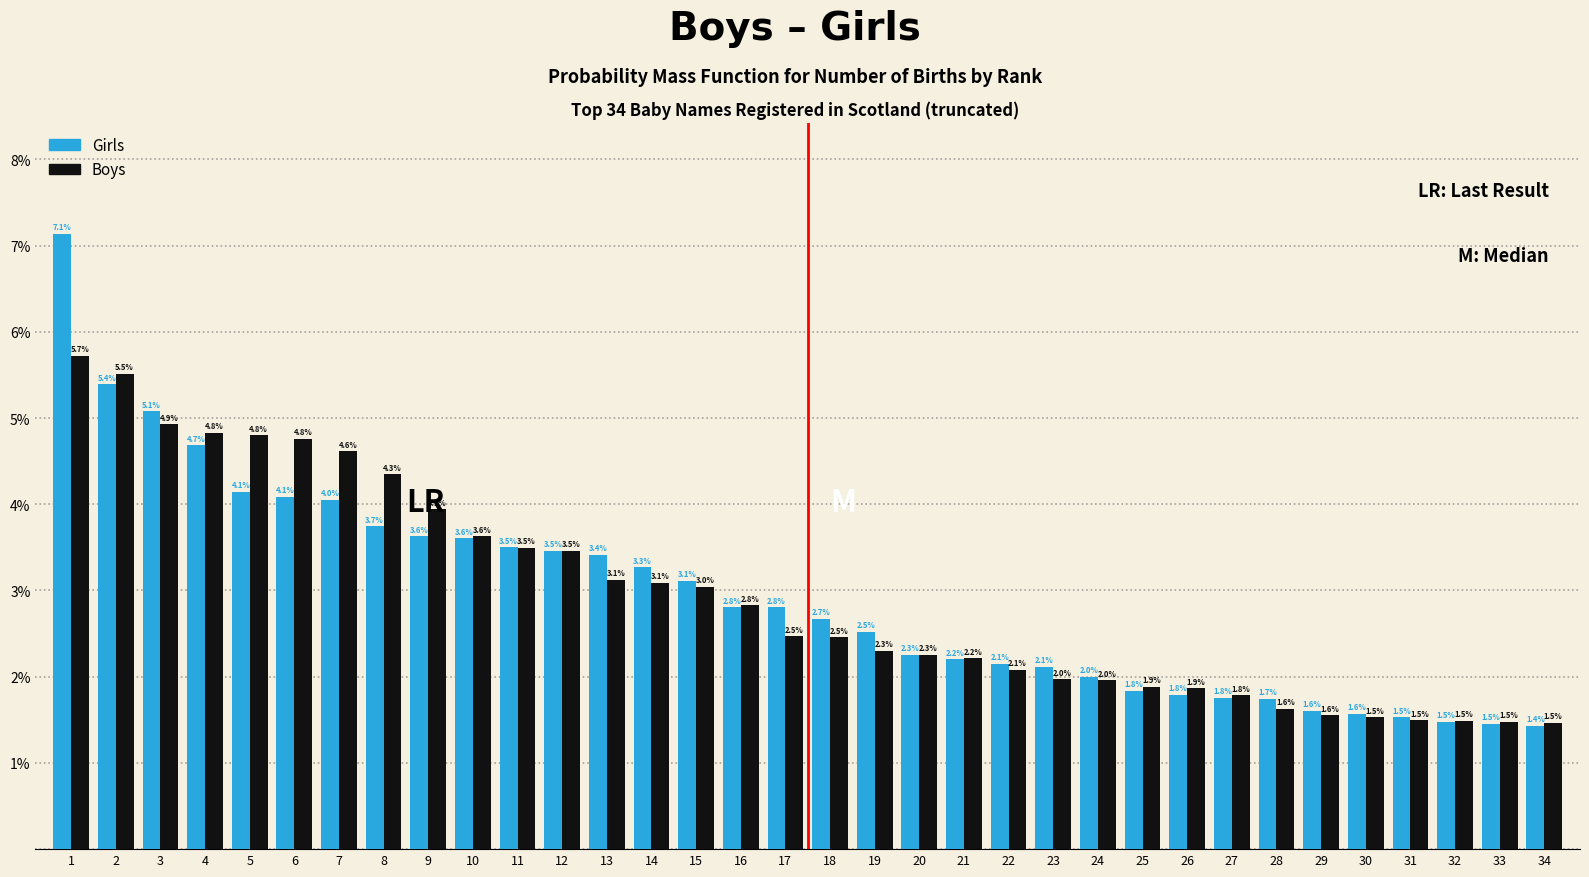

Reading left to right, transcribe all the data shown in this chart.

Girls: 7.1	5.4	5.1	4.7	4.1	4.1	4.0	3.7	3.6	3.6	3.5	3.5	3.4	3.3	3.1	2.8	2.8	2.7	2.5	2.3	2.2	2.1	2.1	2.0	1.8	1.8	1.8	1.7	1.6	1.6	1.5	1.5	1.5	1.4
Boys: 5.7	5.5	4.9	4.8	4.8	4.8	4.6	4.3	3.9	3.6	3.5	3.5	3.1	3.1	3.0	2.8	2.5	2.5	2.3	2.3	2.2	2.1	2.0	2.0	1.9	1.9	1.8	1.6	1.6	1.5	1.5	1.5	1.5	1.5